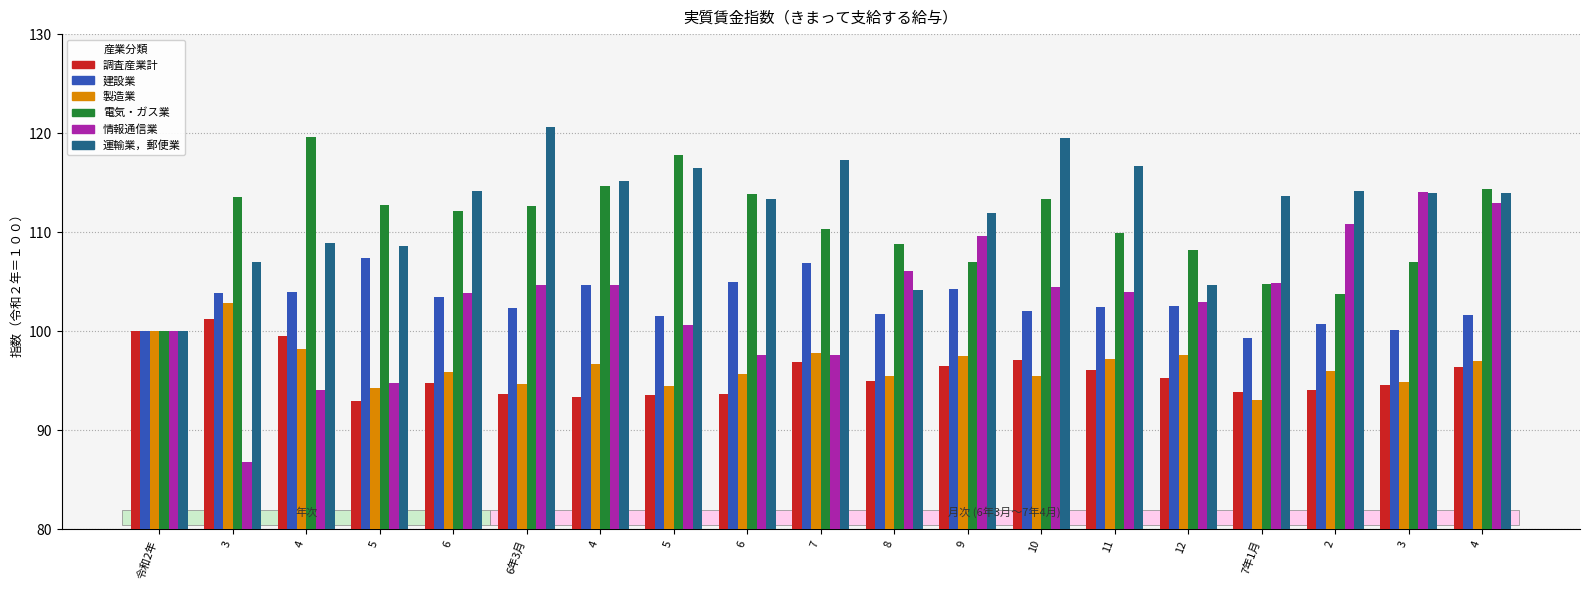

Is it true that 調査産業計 equals 23.0 at 6?

False